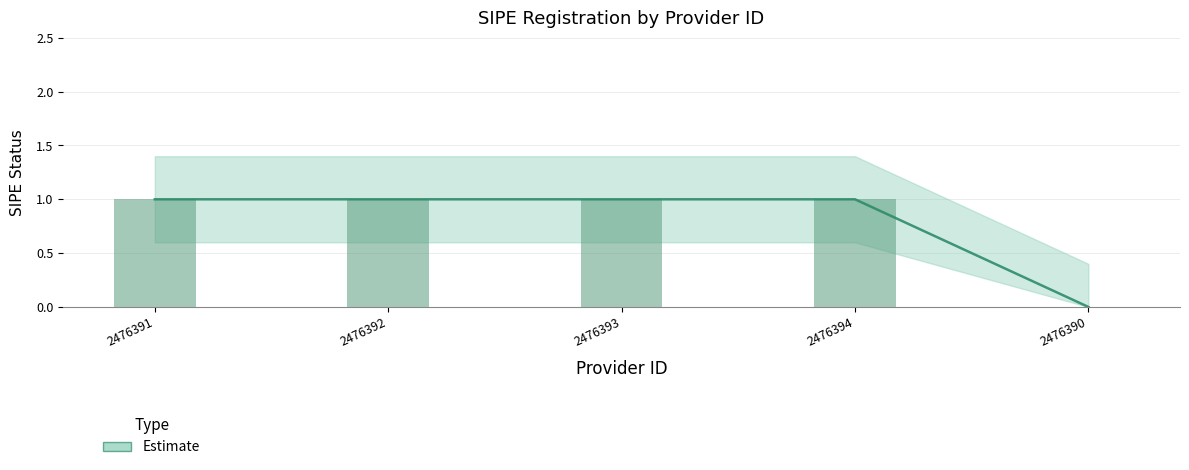

The value of SIPE Upper at 2476393 is 2. True or false?

False